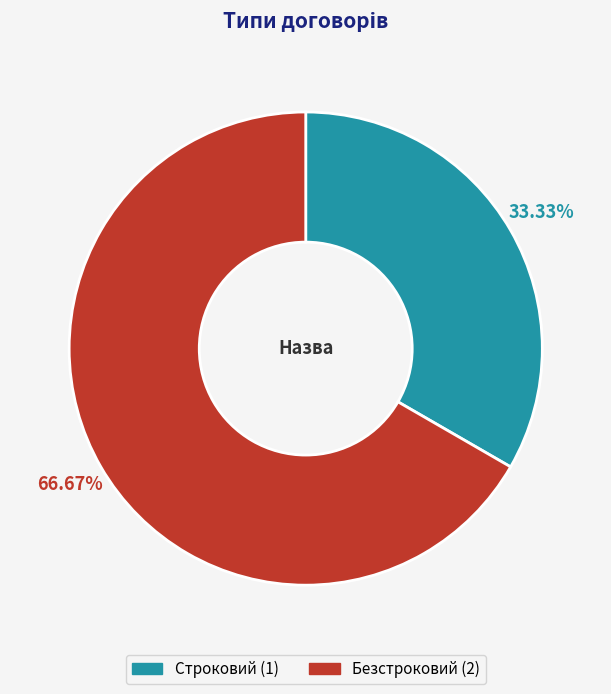

Count the number of slices in the pie.

2